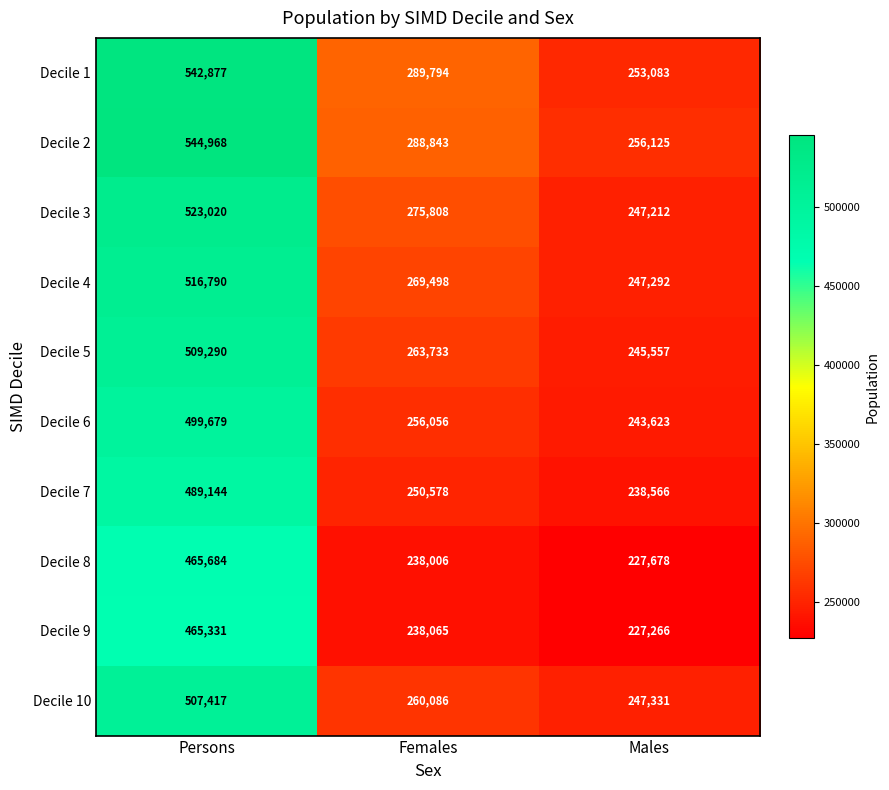

Which series has the largest total across all categories?

Decile 2